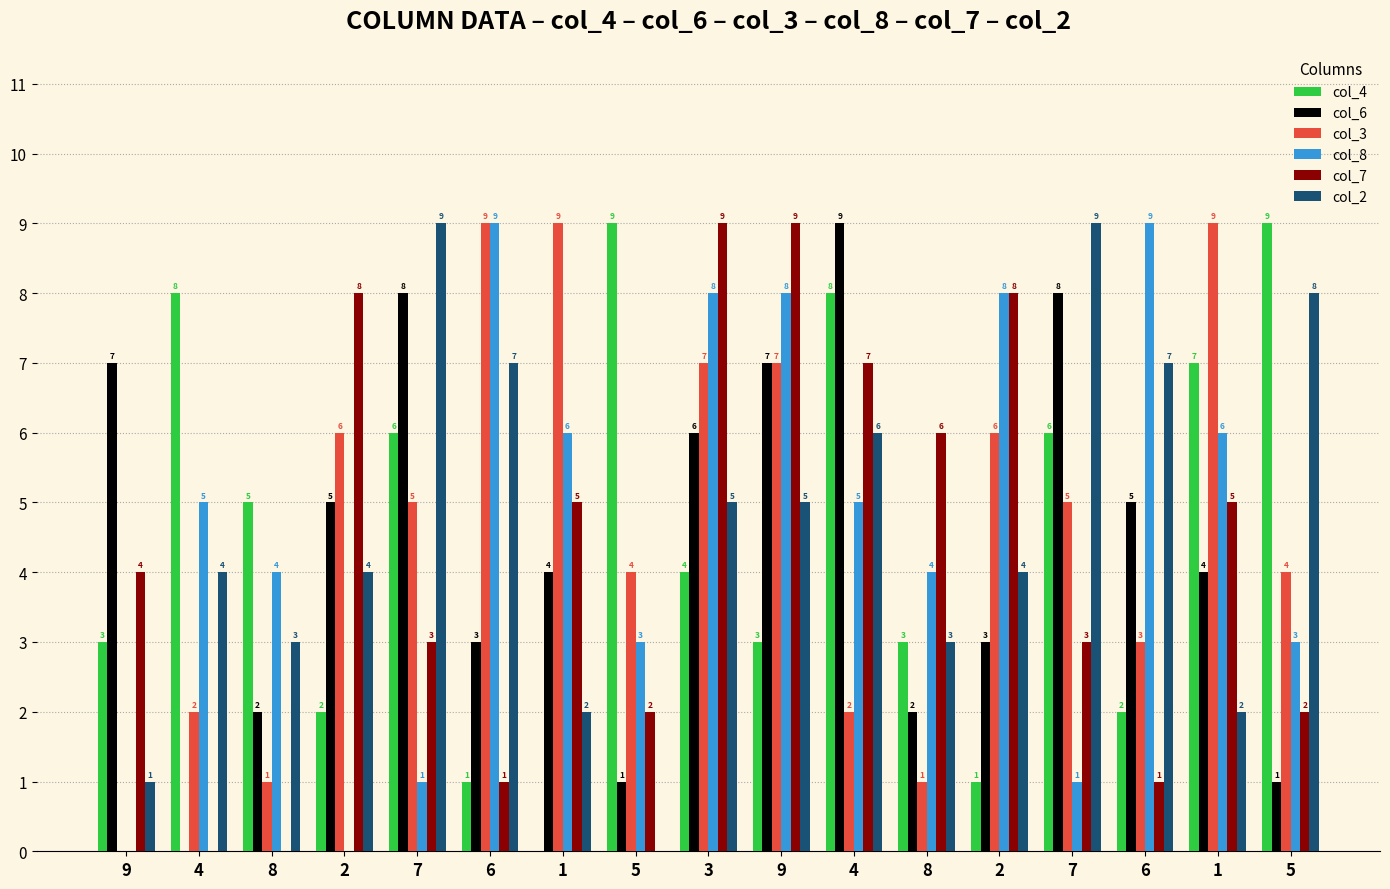

Are the bars grouped side by side (vs. stacked)?

Yes